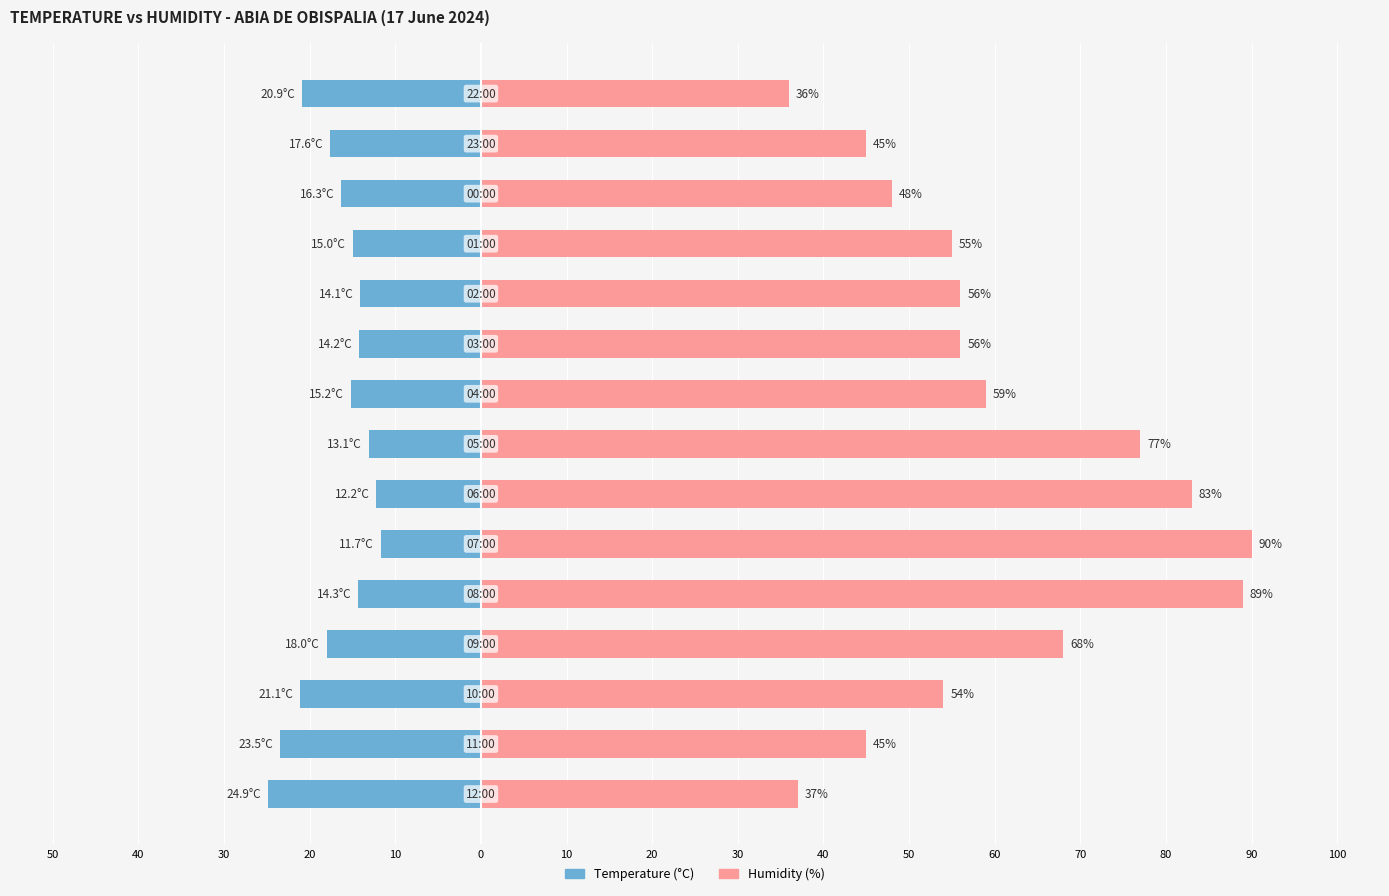

What are all the series names shown in the legend?

Temperature (°C), Humidity (%)